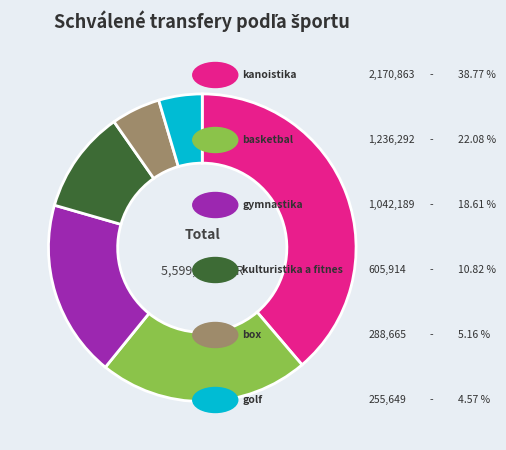

Is there a majority slice in this chart?

No